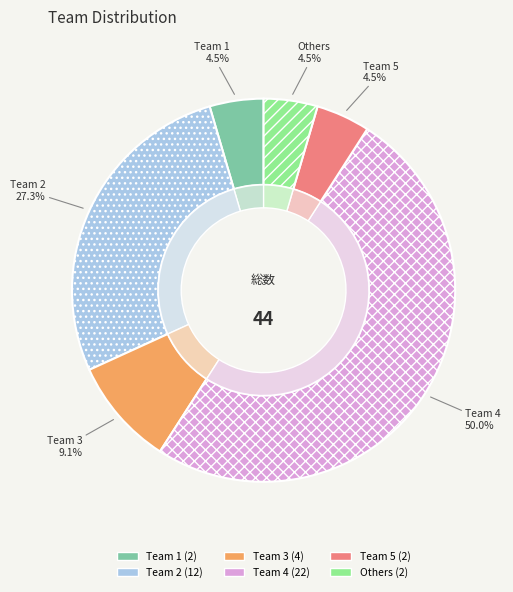

The Team 3 slice represents 22% of the pie. True or false?

False